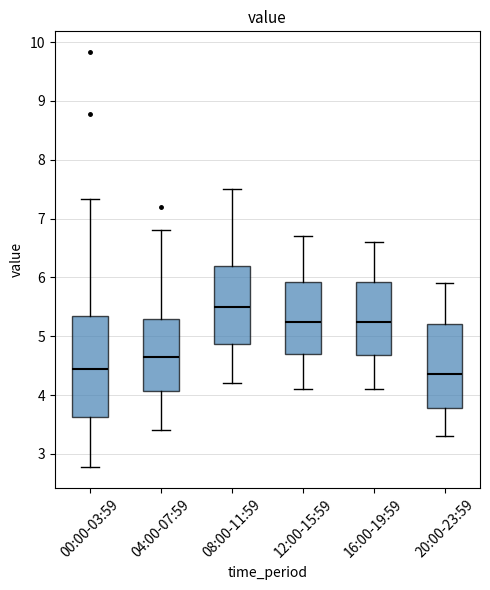

Where is the lower edge of the box for 12:00-15:59 on the y-axis? The values are not printed on the chart, so give them approximately, as read against the axis.

4.7